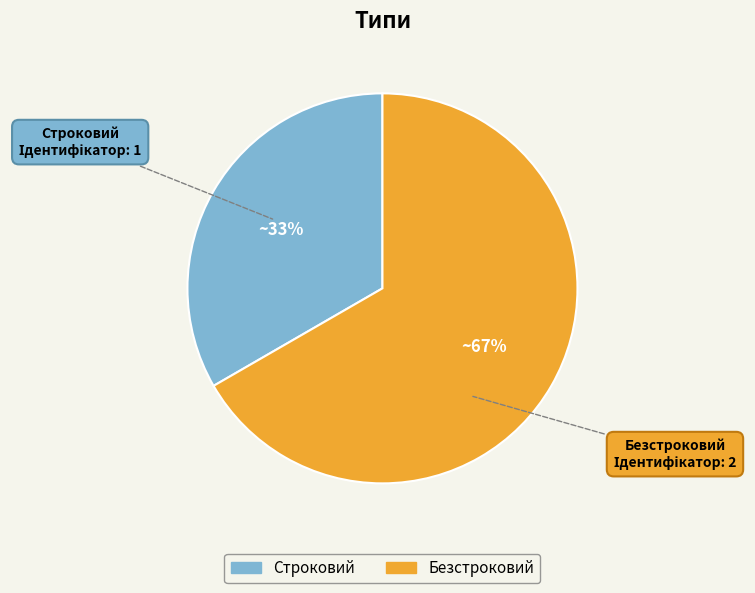

Combined, do Безстроковий and Строковий account for over 50%?

Yes